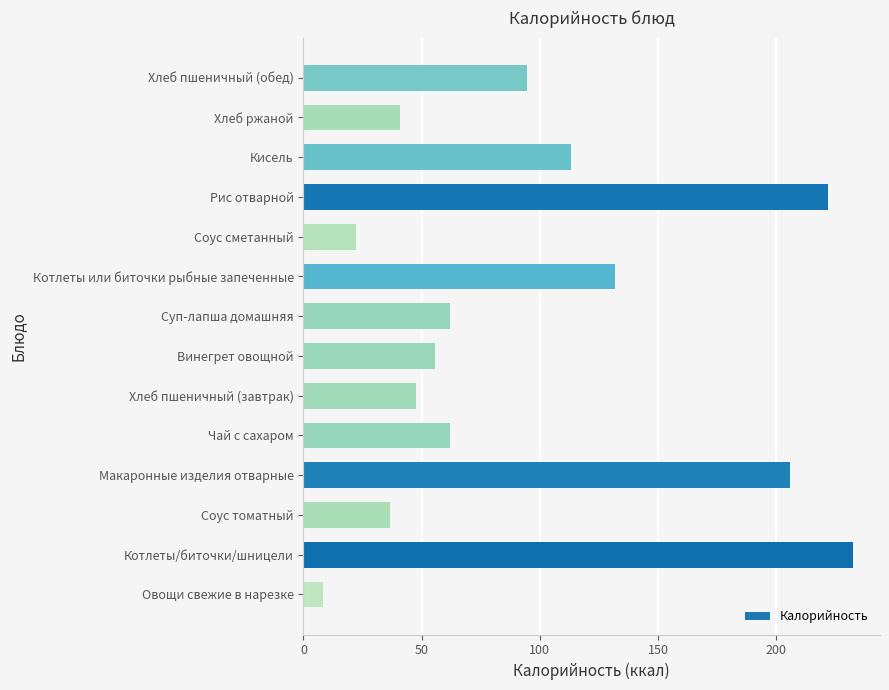

What is the approximate value at Котлеты или биточки рыбные запеченные?

131.6